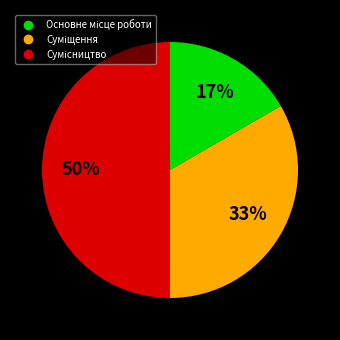

To the nearest percent, what is the difference between the largest and smallest slice percentages?

33%